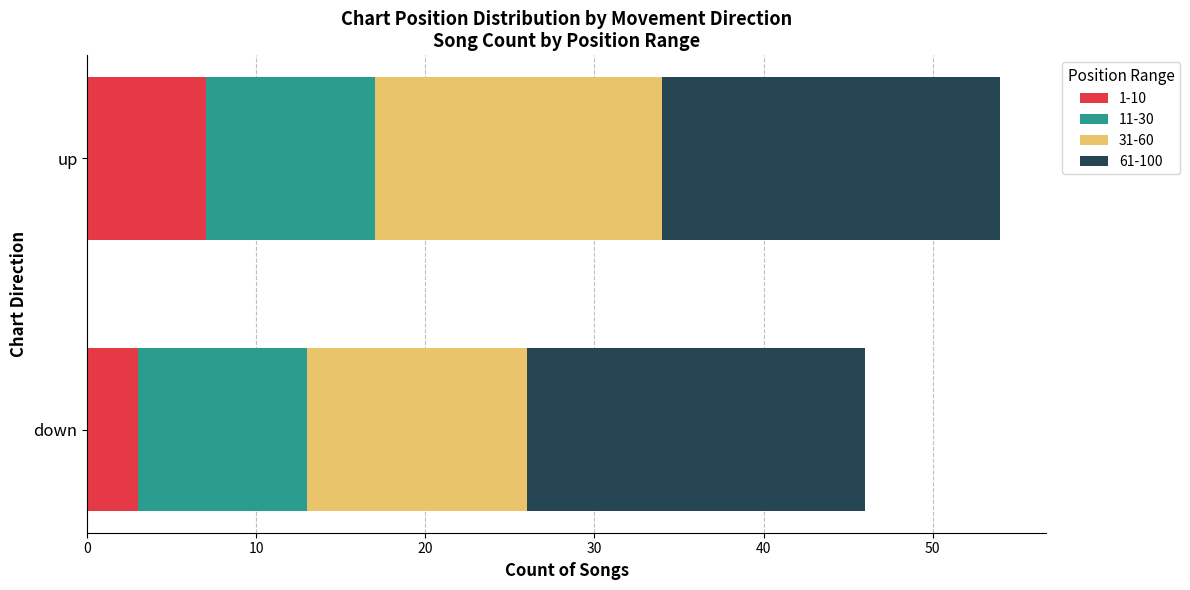

The 1-10 series shows 10 at up. True or false?

False